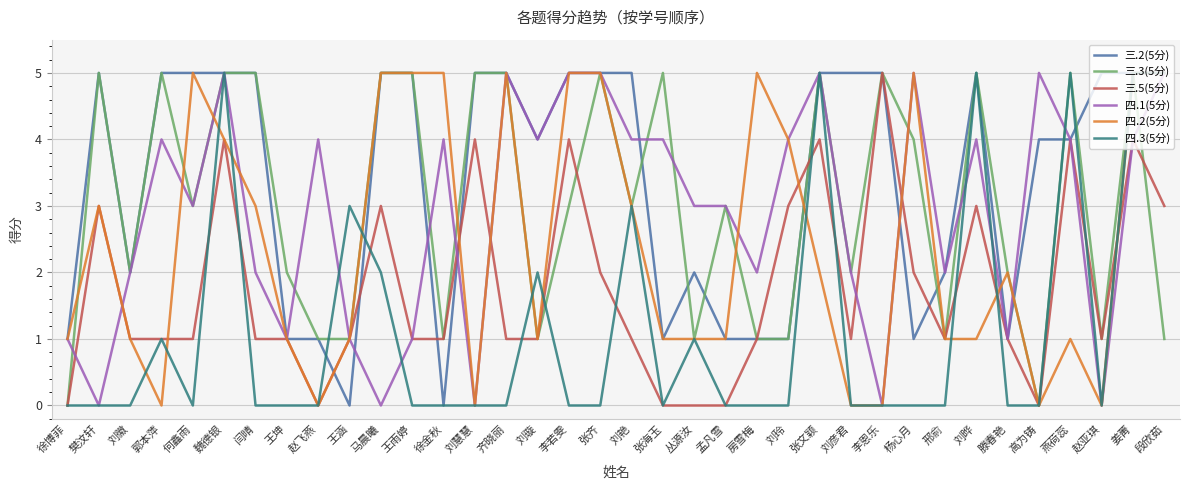

What is the total value across all series at 郭本萍?

16